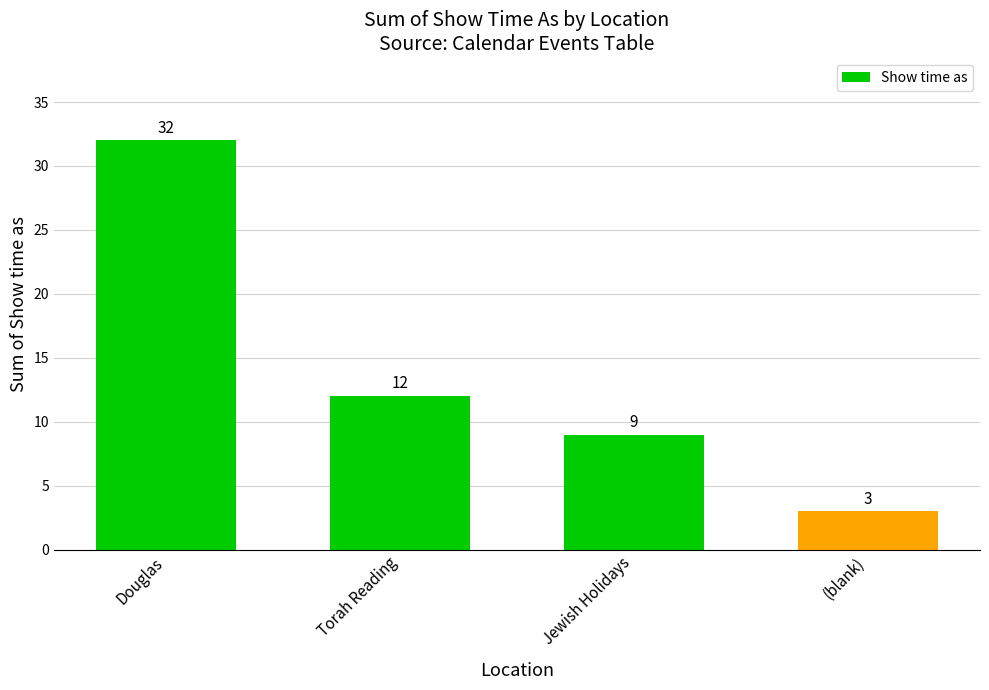

Reading left to right, what are all the values shown in this chart?

Douglas=32	Torah Reading=12	Jewish Holidays=9	(blank)=3